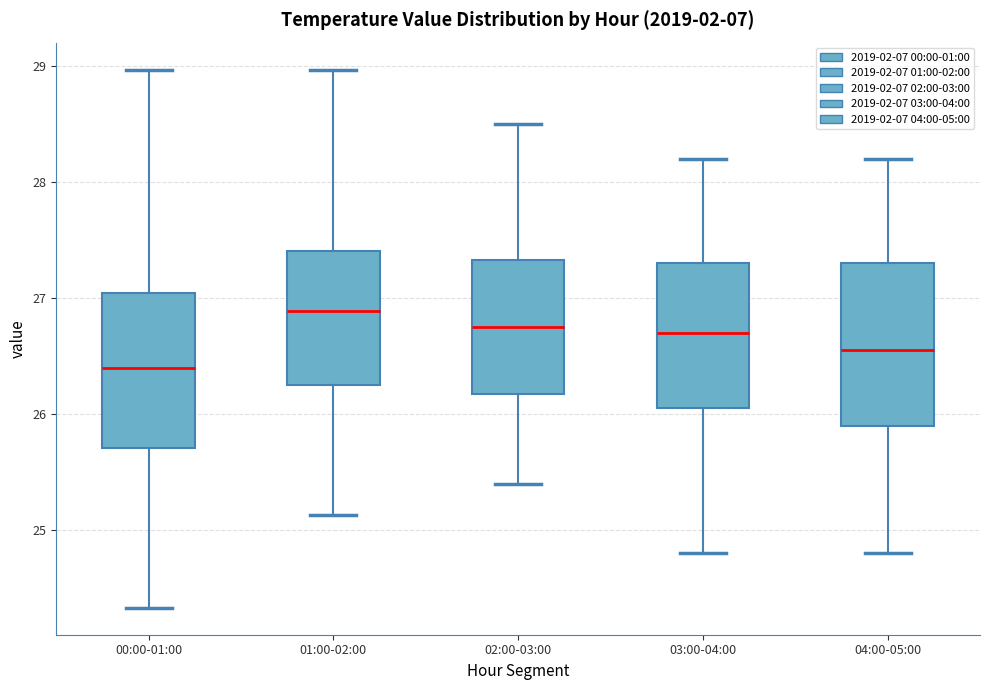

Where is the upper edge of the box for 03:00-04:00 on the y-axis? The values are not printed on the chart, so give them approximately, as read against the axis.

27.3